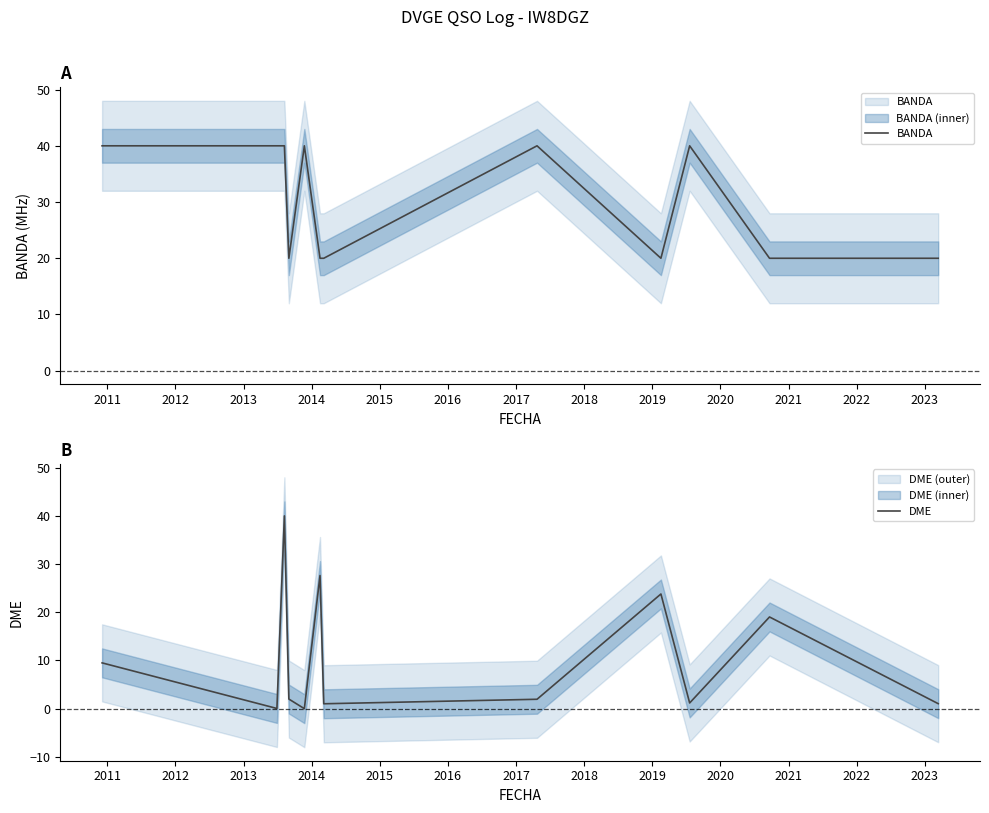

How many lines are shown in the chart?

2